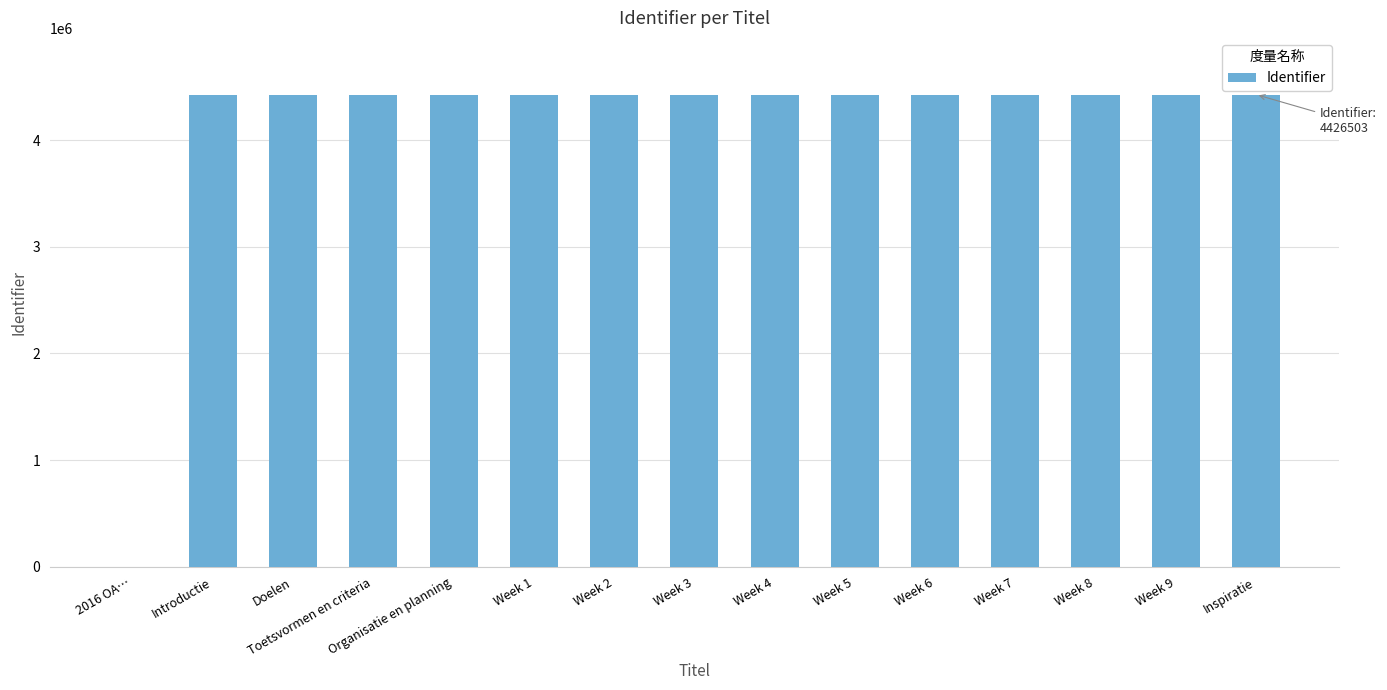

What value does the data have at Week 9?

4426501